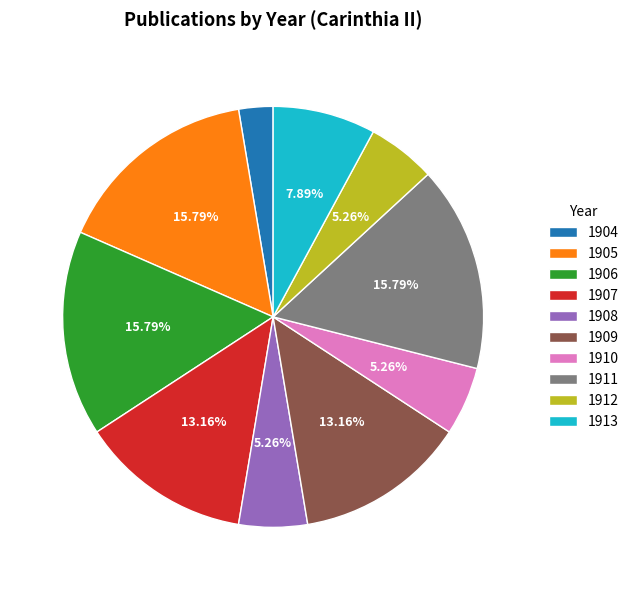

How many slices are in this pie chart?

10